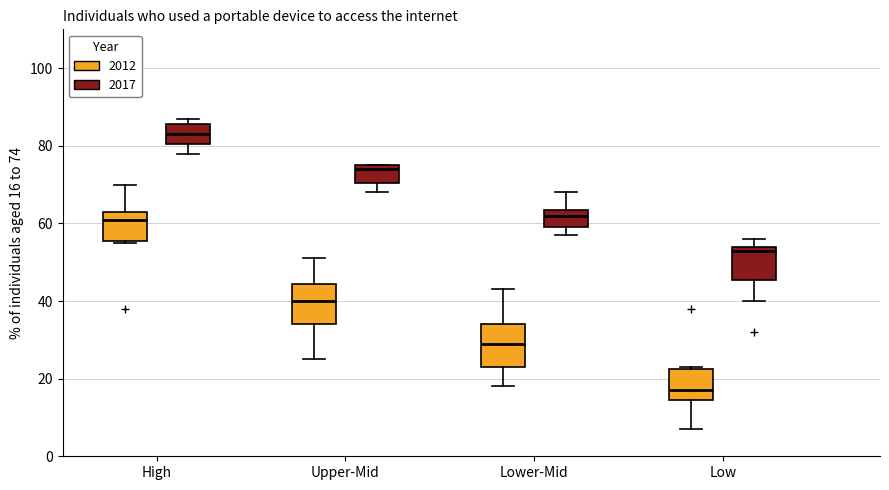

Reading left to right, transcribe this box plot: for each box, give where its median line is, the range the box spans, and where its two whiskers end, as read against the y-axis. The values are not printed on the chart, so give them approximately, as read against the axis.

High (2012): median 62, box 56 to 64, whiskers 56 to 70
High (2017): median 84, box 80 to 86, whiskers 78 to 88
Upper-Mid (2012): median 40, box 34 to 44, whiskers 26 to 52
Upper-Mid (2017): median 74, box 70 to 76, whiskers 68 to 76
Lower-Mid (2012): median 30, box 24 to 34, whiskers 18 to 44
Lower-Mid (2017): median 62, box 60 to 64, whiskers 58 to 68
Low (2012): median 18, box 14 to 22, whiskers 8 to 24
Low (2017): median 54 (just below the box's upper edge), box 46 to 54, whiskers 40 to 56